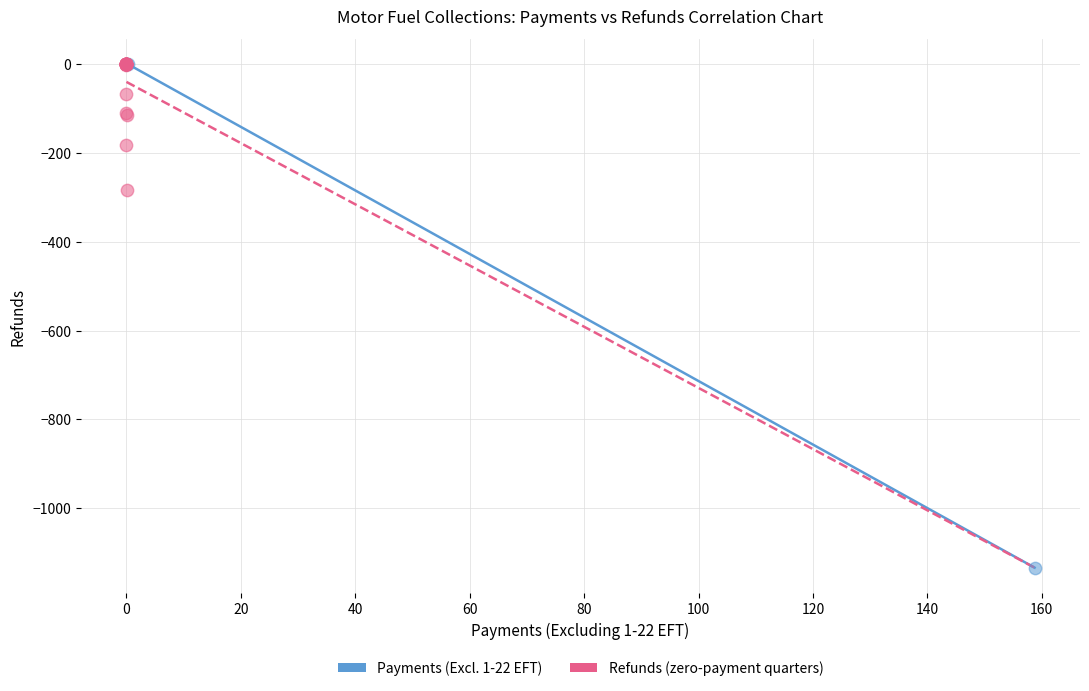

Which series contains the lowest Y value?

Payments (Excl. 1-22 EFT)